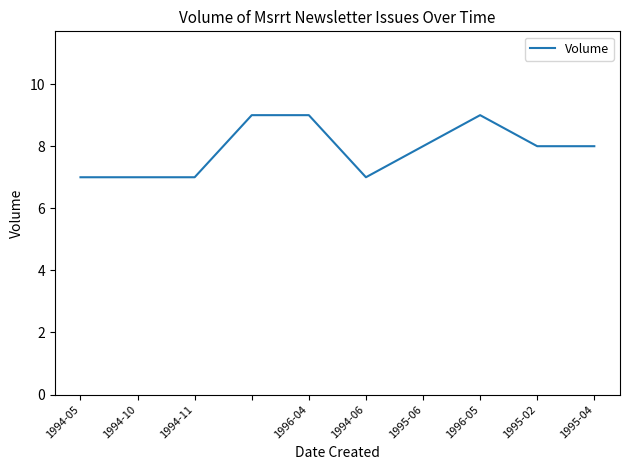

What is the smallest value displayed?

7